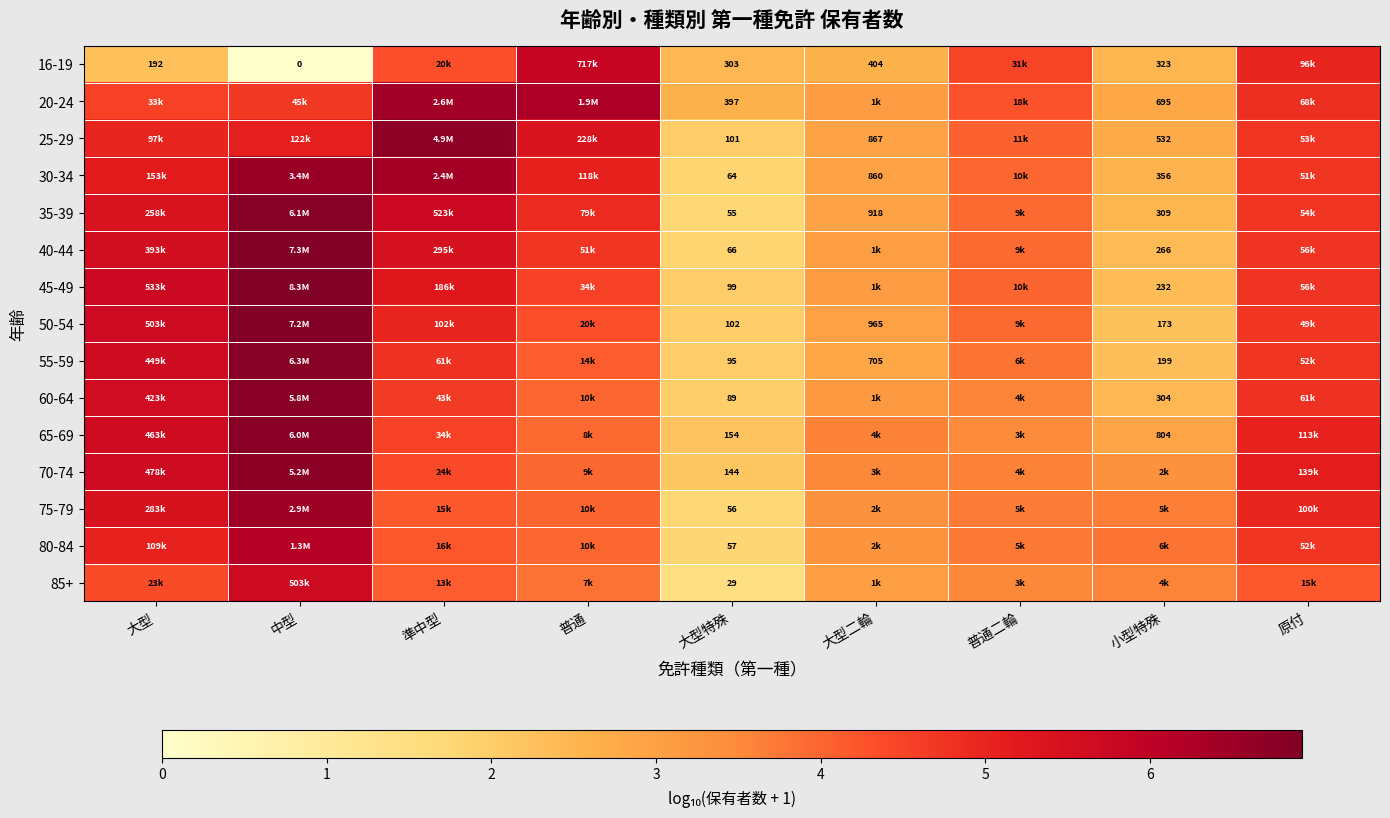

True or false: 20-24 has a value of 4.5 at 大型.

True